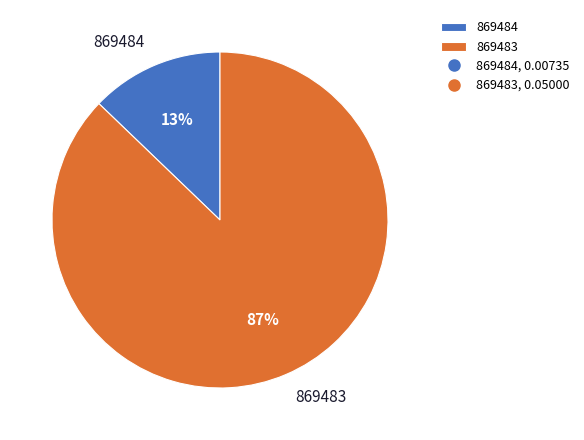

Rank the categories by value from highest to lowest.

869483, 869484